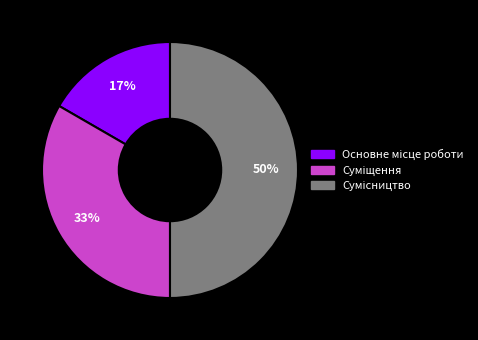

To the nearest percent, what is the difference between the largest and smallest slice percentages?

33%